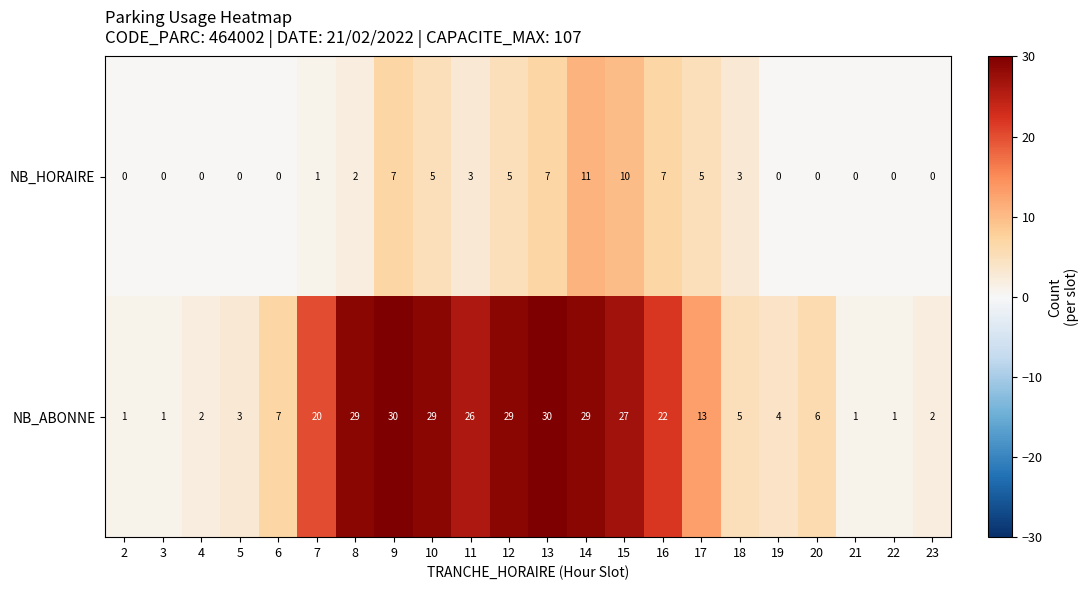

At which label is NB_ABONNE closest to 15?

17